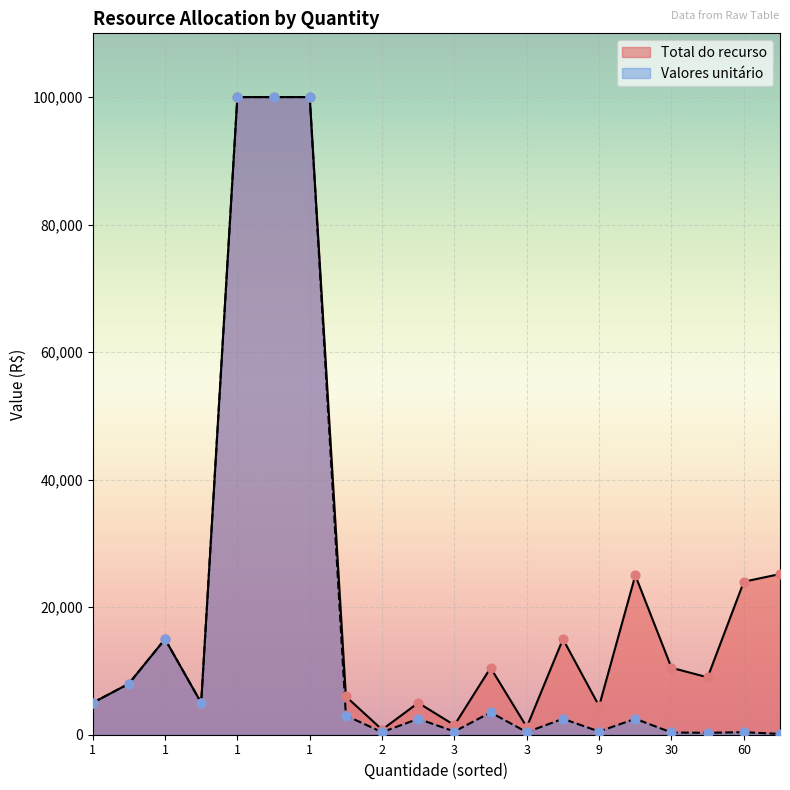

Is the value of Valores unitário at 1 greater than the value of Total do recurso at 1?

No